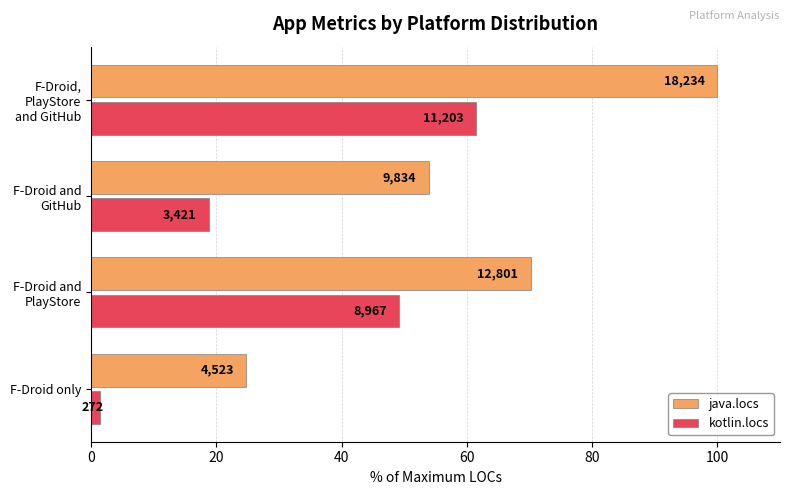

What are all the series names shown in the legend?

java.locs, kotlin.locs